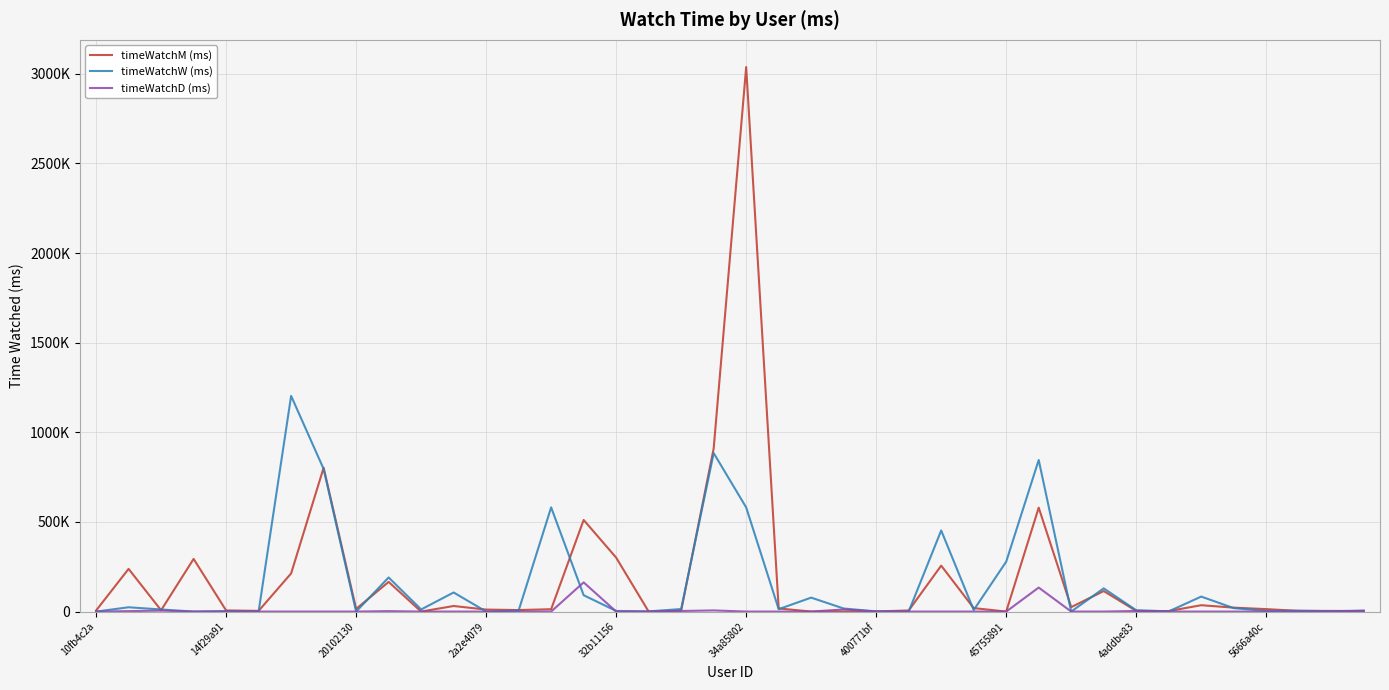

Does the chart have visible grid lines?

Yes